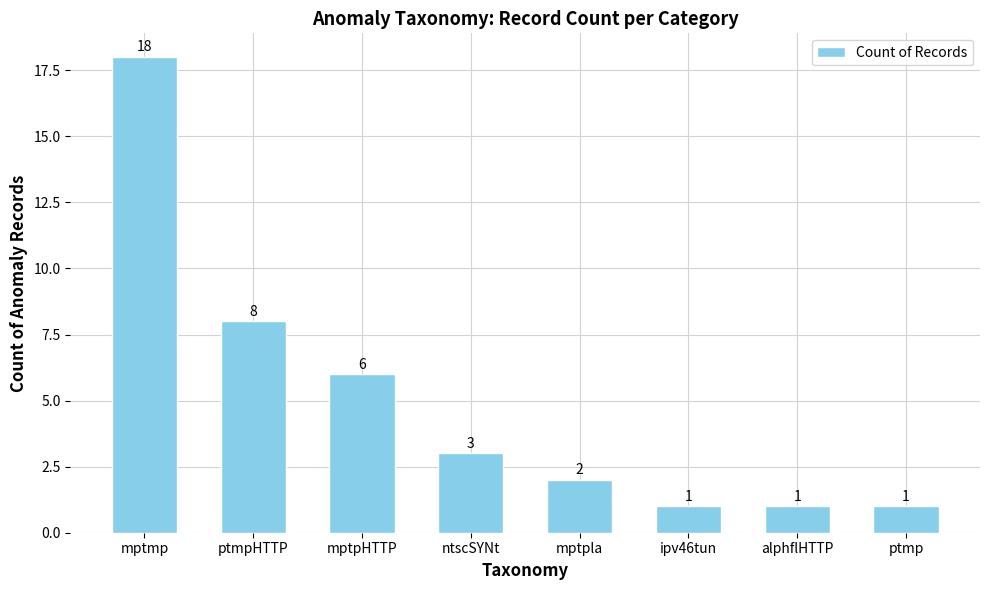

Are the bars horizontal?

No